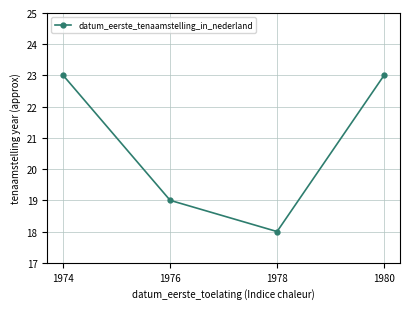

Reading left to right, transcribe all the data shown in this chart.

23	19	18	23